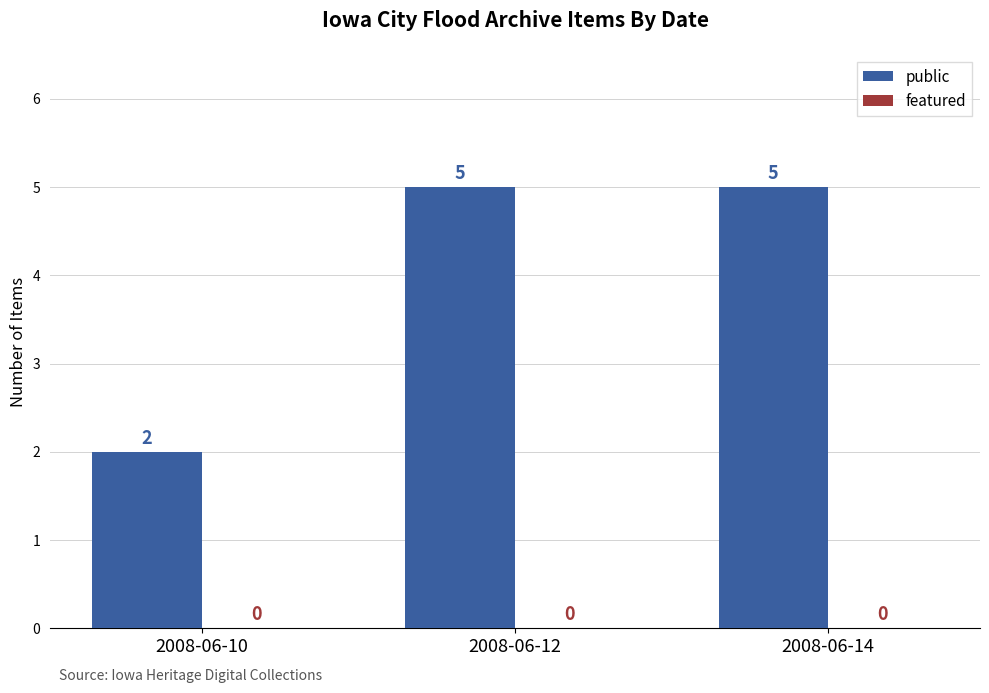

At which category does the chart reach its minimum across all series?

2008-06-10